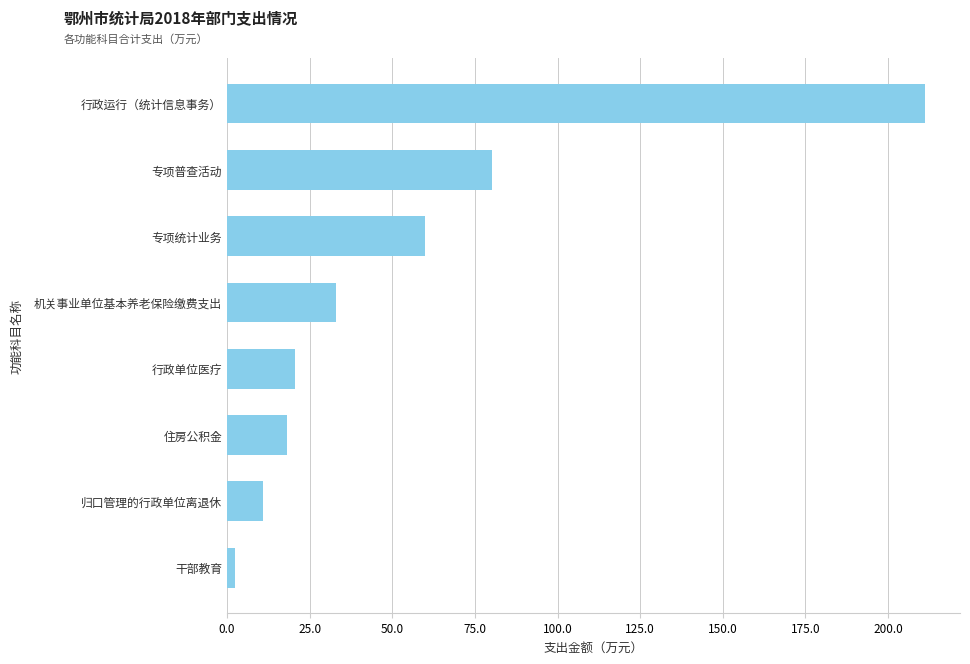

What is the difference between the maximum and minimum values?

208.9